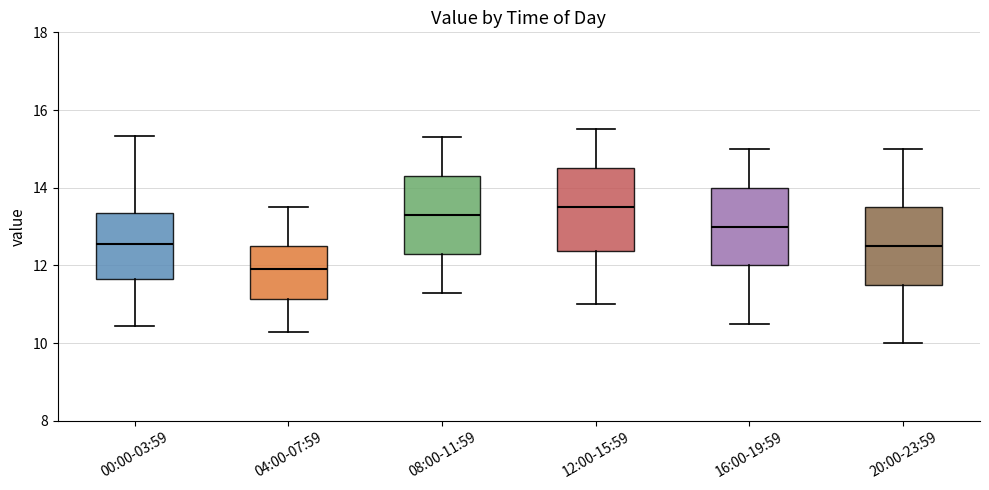

Reading left to right, transcribe this box plot: for each box, give where its median line is, the range the box spans, and where its two whiskers end, as read against the y-axis. The values are not printed on the chart, so give them approximately, as read against the axis.

00:00-03:59: median 12.6, box 11.6 to 13.4, whiskers 10.4 to 15.4
04:00-07:59: median 12.0, box 11.2 to 12.6, whiskers 10.4 to 13.6
08:00-11:59: median 13.4, box 12.4 to 14.4, whiskers 11.4 to 15.4
12:00-15:59: median 13.6, box 12.4 to 14.6, whiskers 11.0 to 15.6
16:00-19:59: median 13.0, box 12.0 to 14.0, whiskers 10.6 to 15.0
20:00-23:59: median 12.6, box 11.6 to 13.6, whiskers 10.0 to 15.0